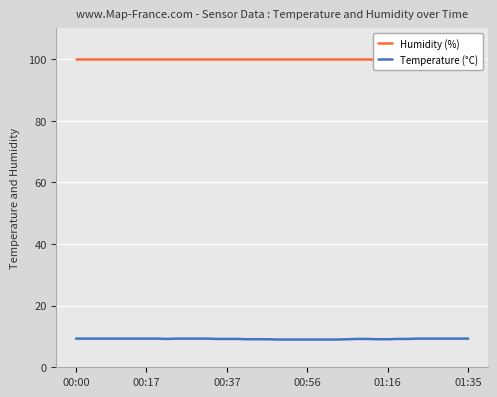

What are all the series names shown in the legend?

Humidity (%), Temperature (°C)